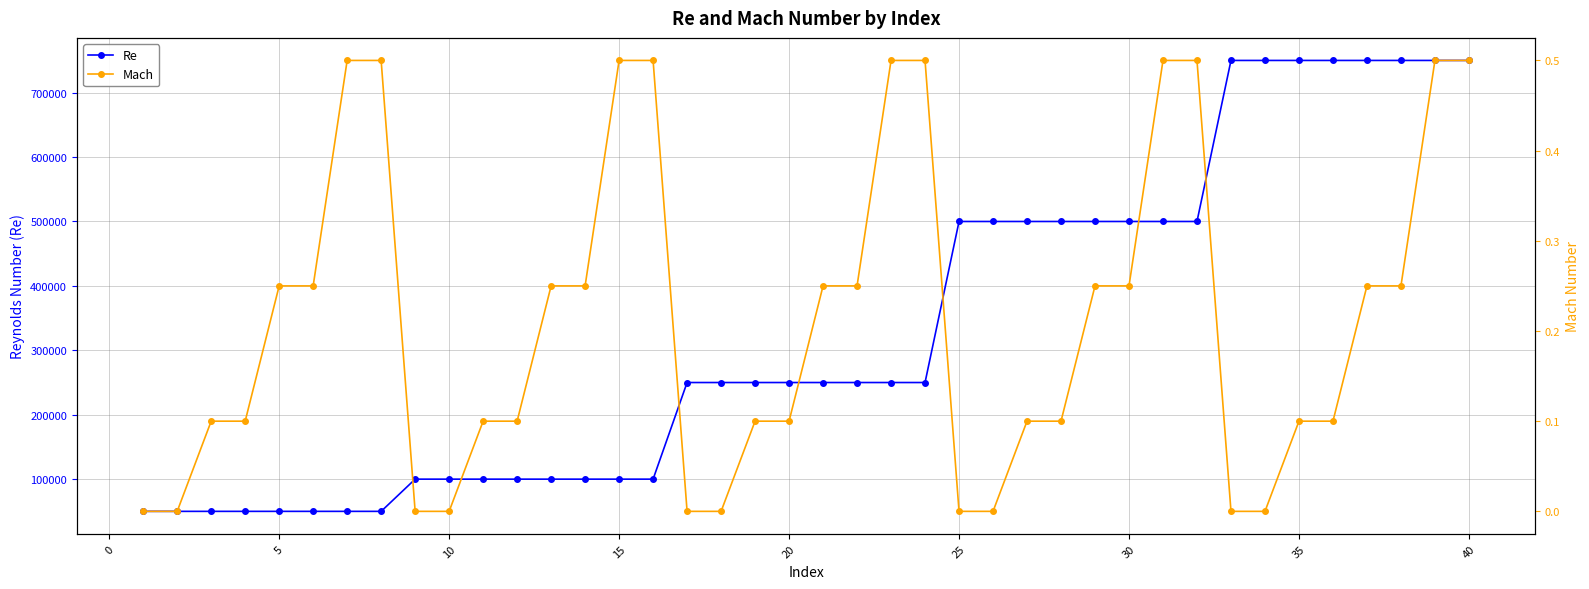

True or false: Re and Mach intersect in this chart.

False